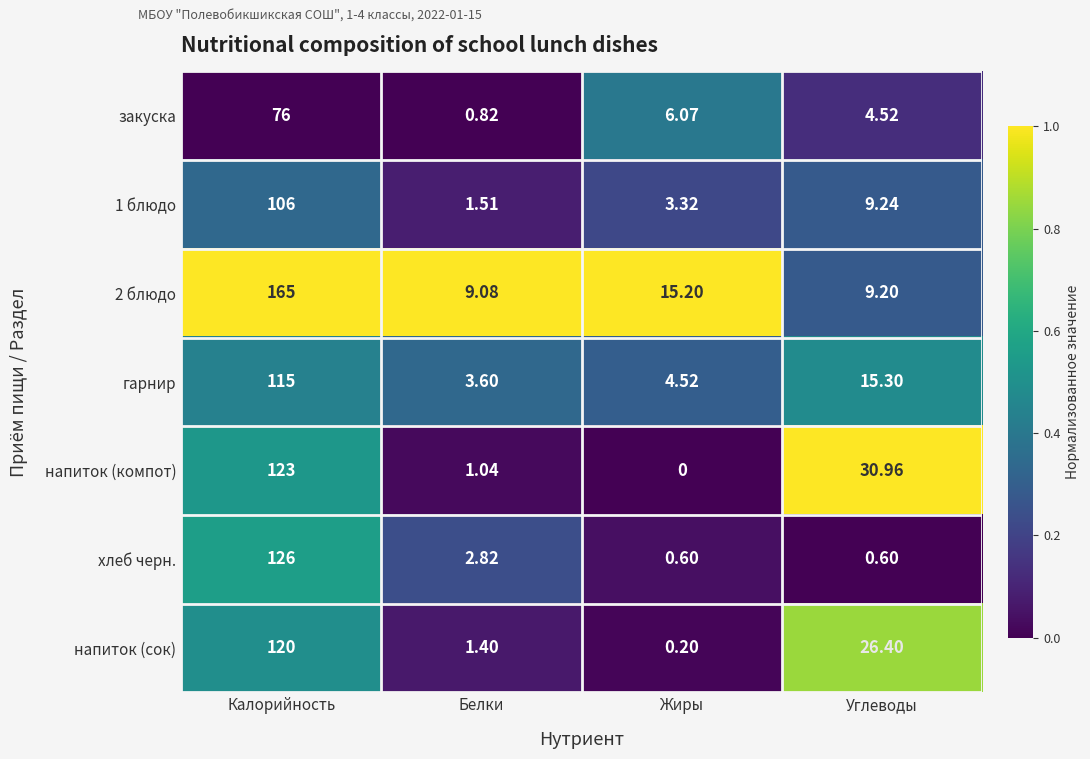

At which label does 1 блюдо reach its minimum?

Белки